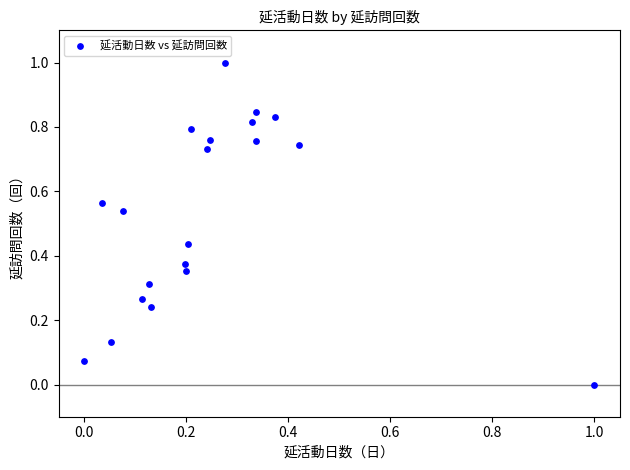

What is the range of Y values (max minus min)?

1.0